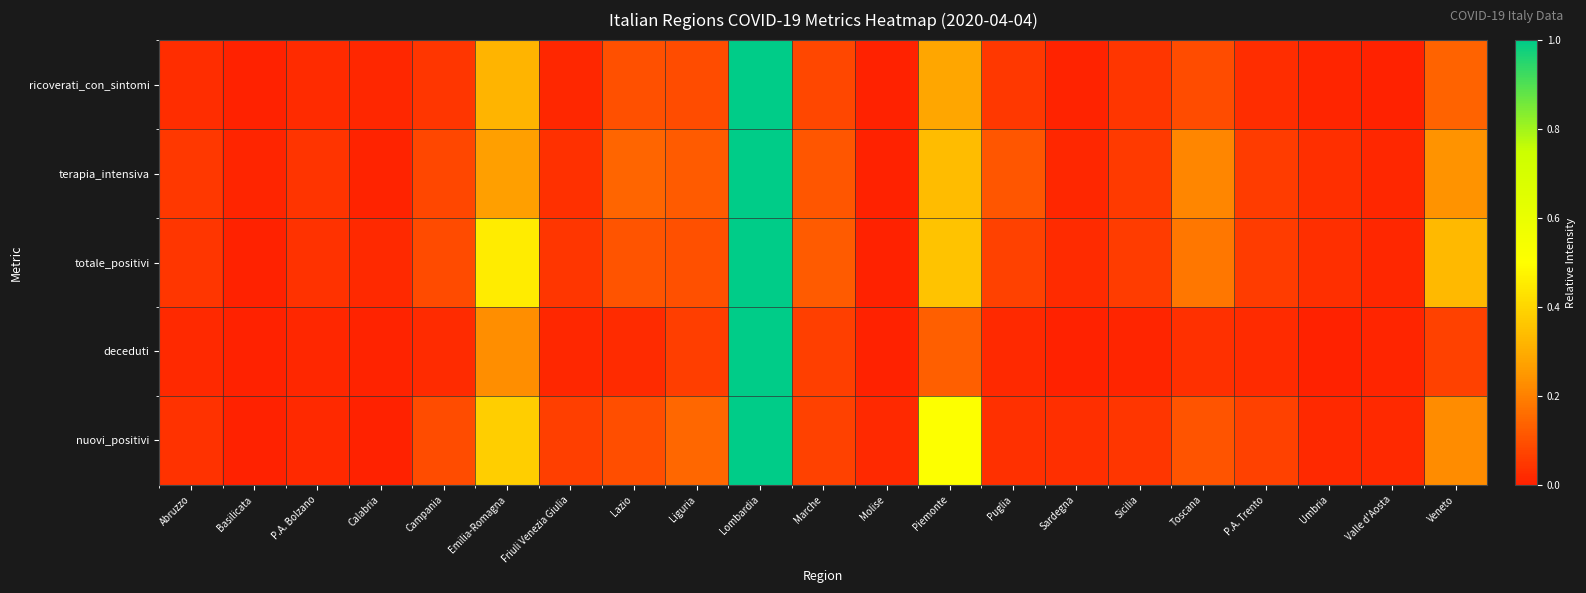

At which category does the chart reach its minimum across all series?

Molise